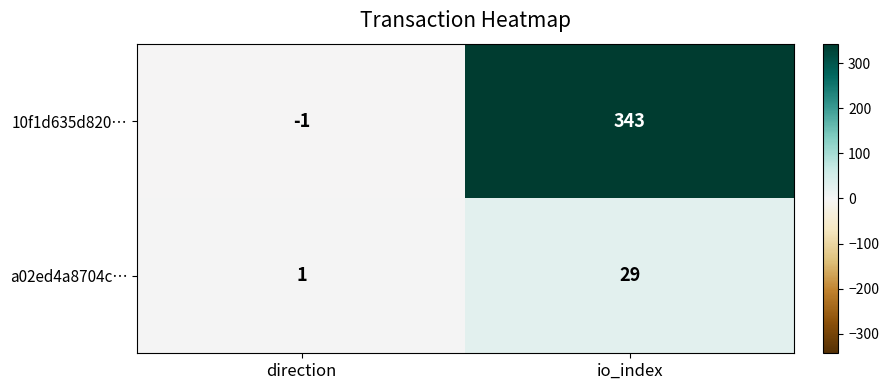

Which series has the widest spread of values?

10f1d635d820…